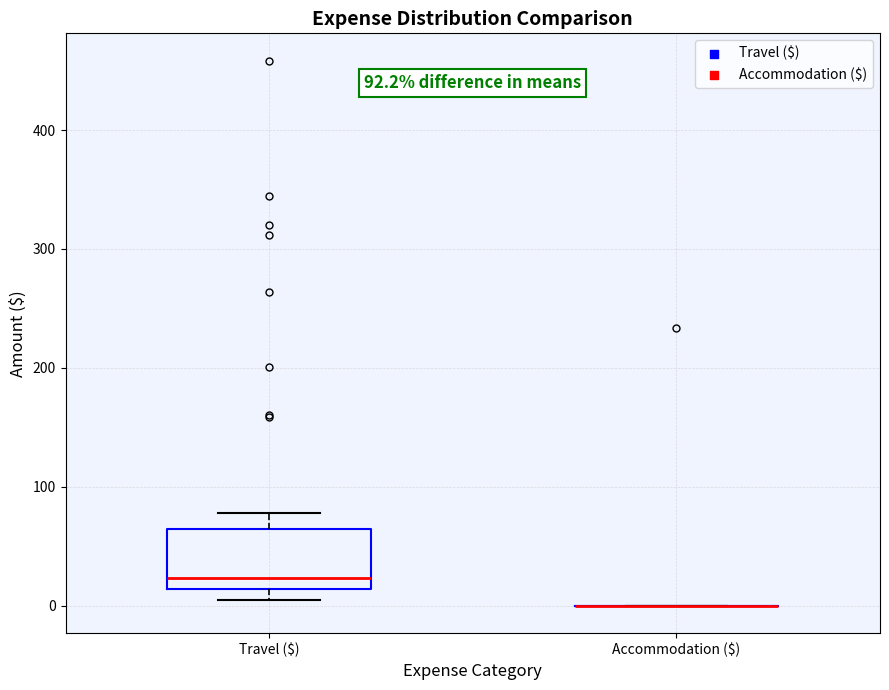

Which box is the tallest, from its lower edge to its upper edge?

Travel ($)